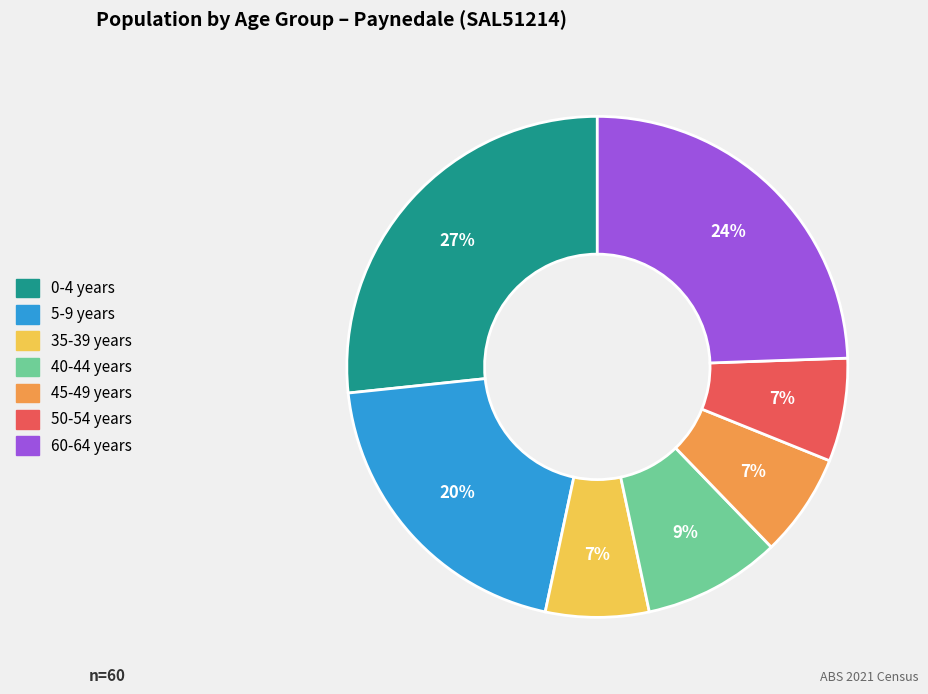

Does any single category account for the majority?

No